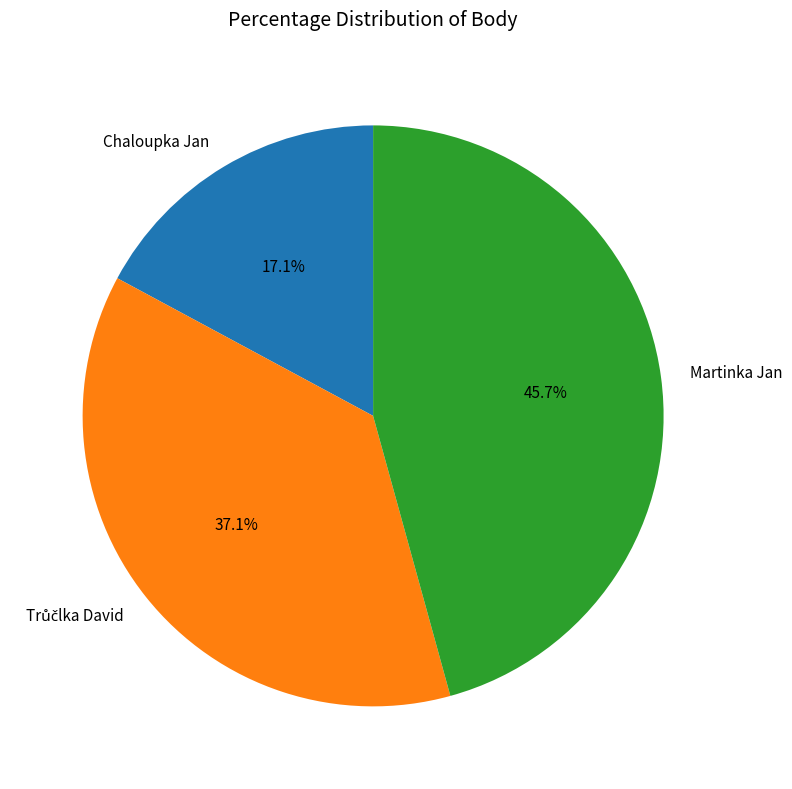

Which category has the smallest portion of the pie?

Chaloupka Jan